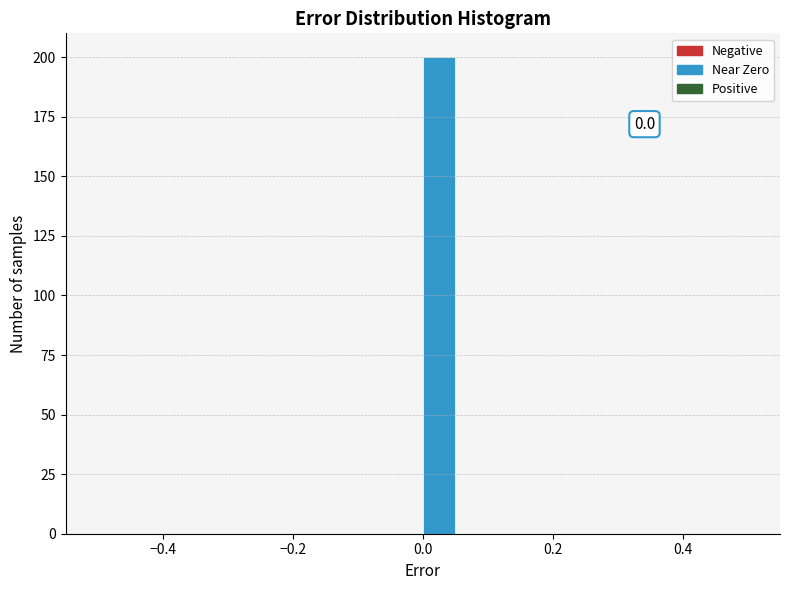

Around what value on the x-axis is the tallest bar? Give the approximate position of its centre, as read against the axis.

0.02